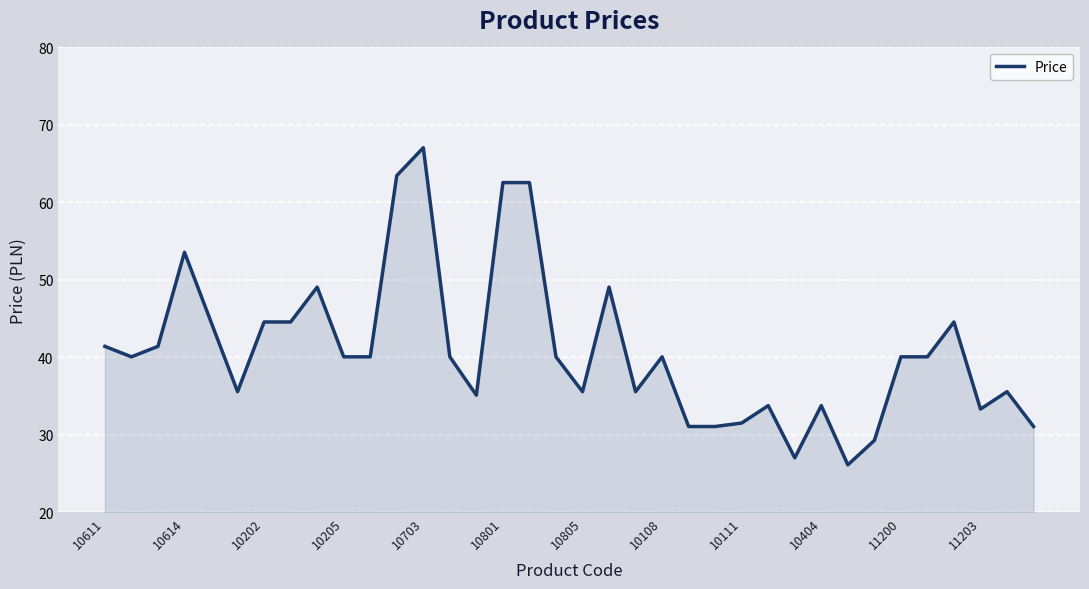

What is the smallest value displayed?

26.1